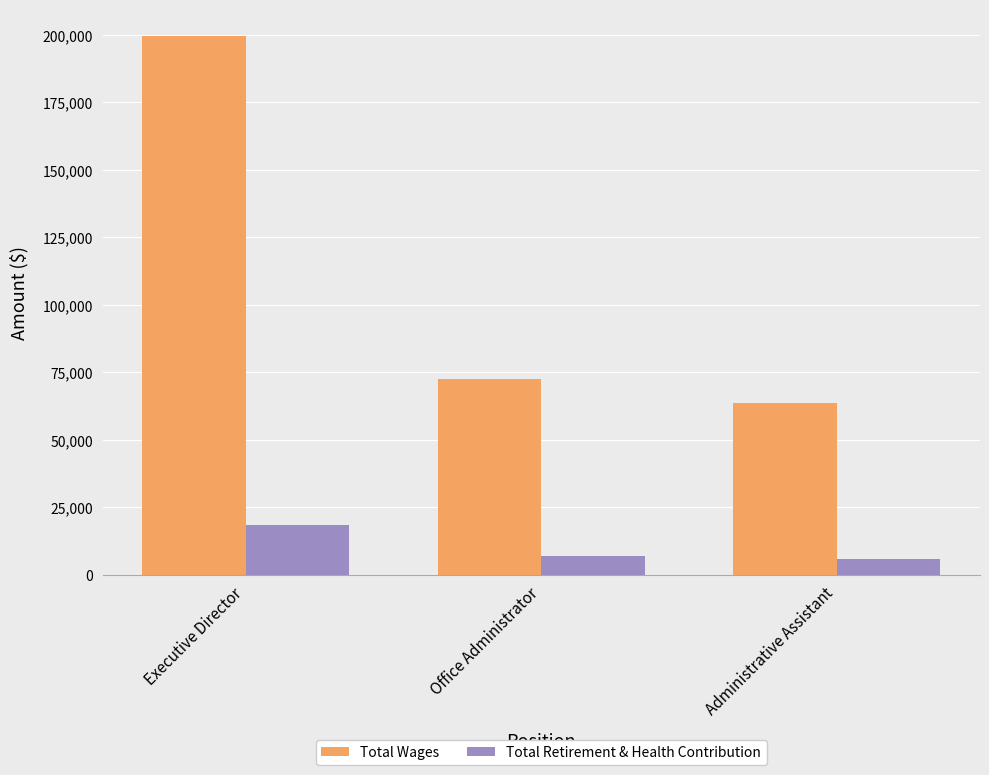

The Total Retirement & Health Contribution series shows 32819 at Executive Director. True or false?

False